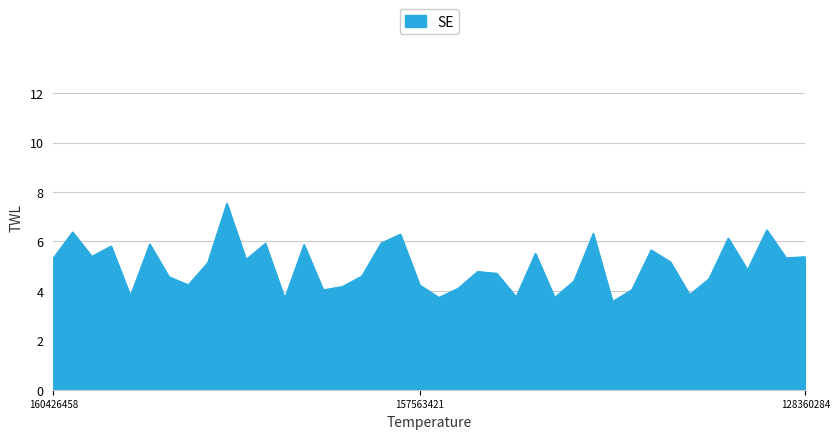

What is the minimum value shown in the chart?

3.6